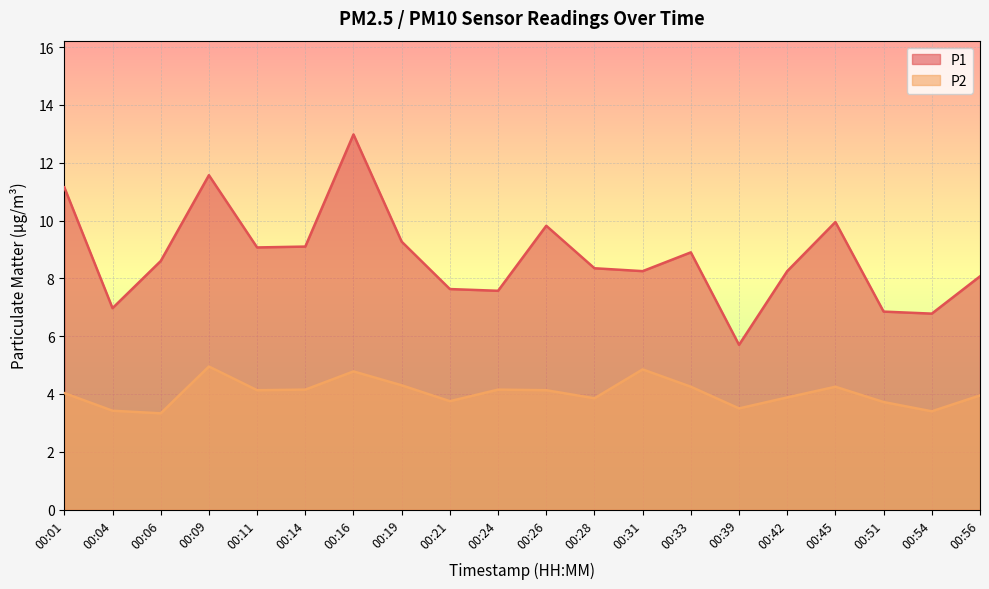

How many lines are shown in the chart?

2